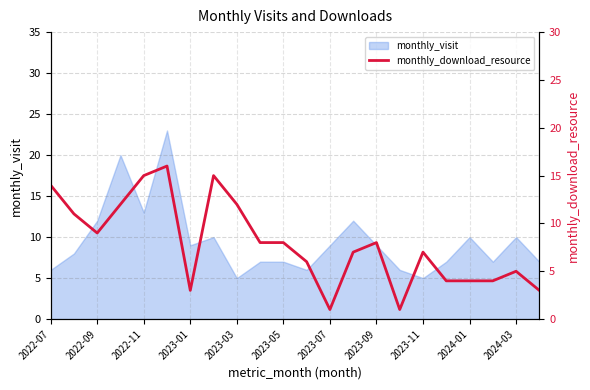

What is the smallest value displayed?

1